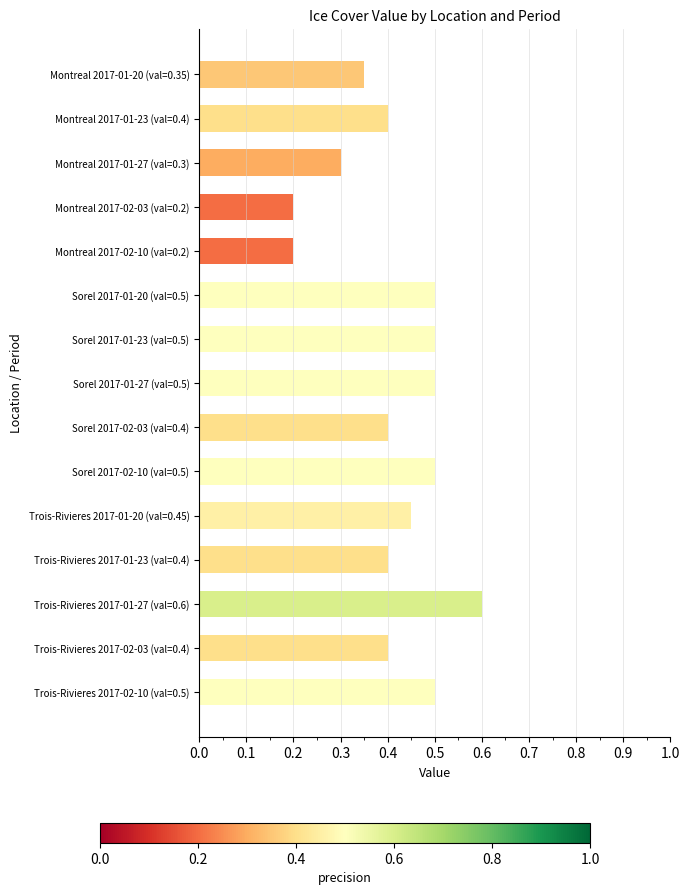

How many bars are there in total?

15